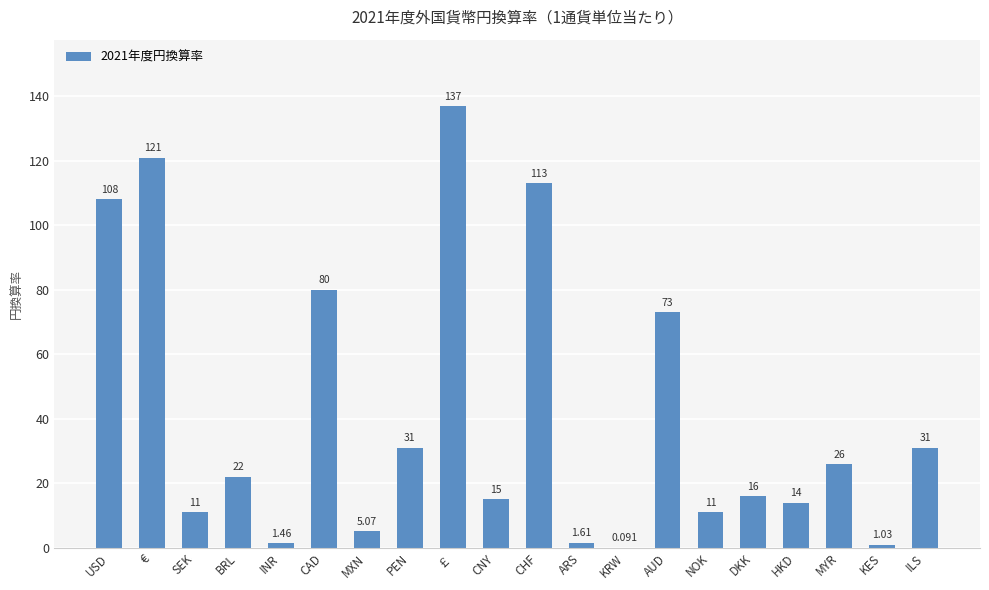

Where does the data first go above 22?

USD